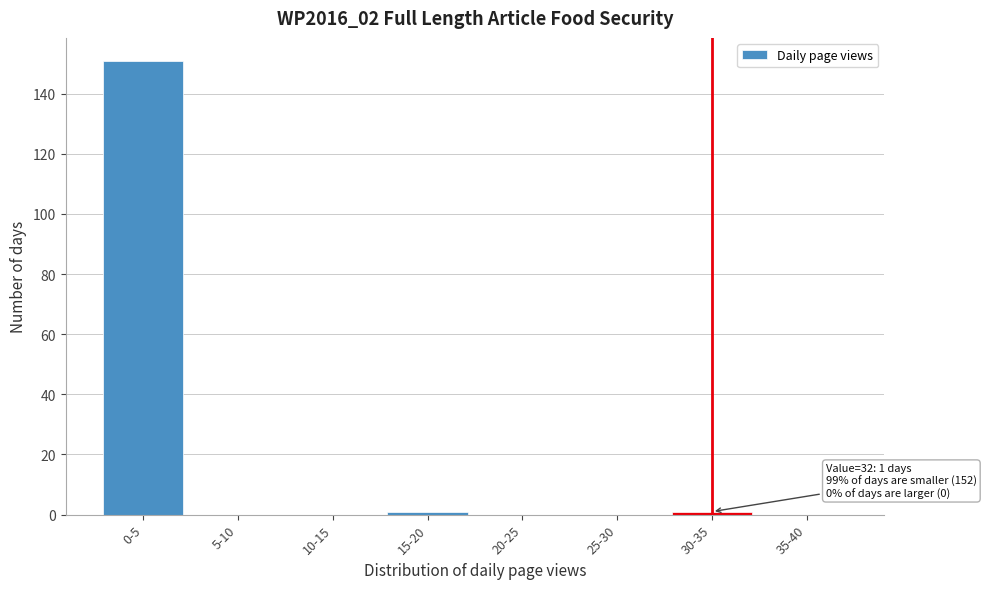

Reading right to left, what are all the values shown in this chart?

35-40=0	30-35=1	25-30=0	20-25=0	15-20=1	10-15=0	5-10=0	0-5=151